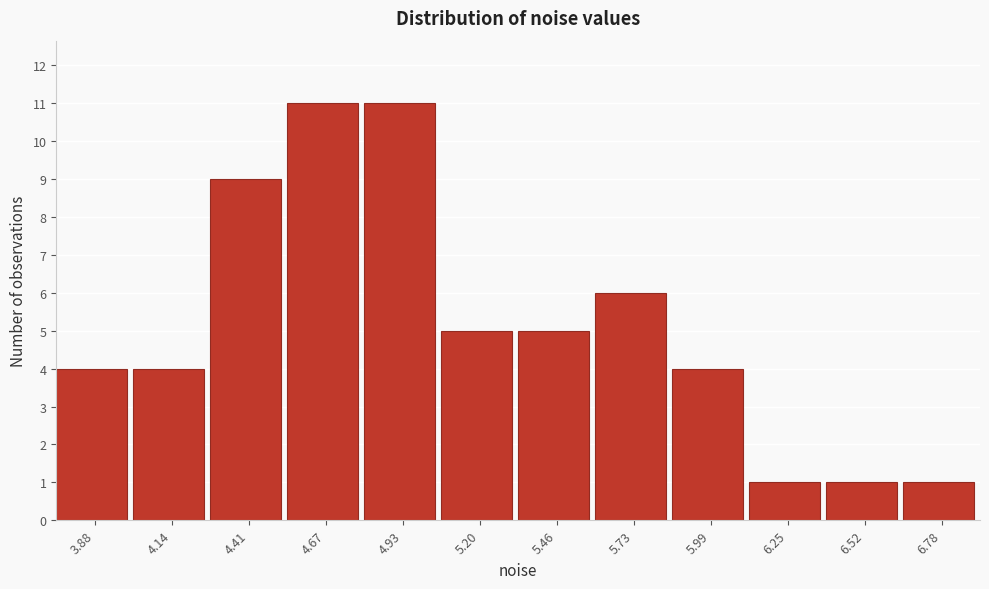

Reading left to right, what are all the values shown in this chart?

3.88=4	4.14=4	4.41=9	4.67=11	4.93=11	5.20=5	5.46=5	5.73=6	5.99=4	6.25=1	6.52=1	6.78=1